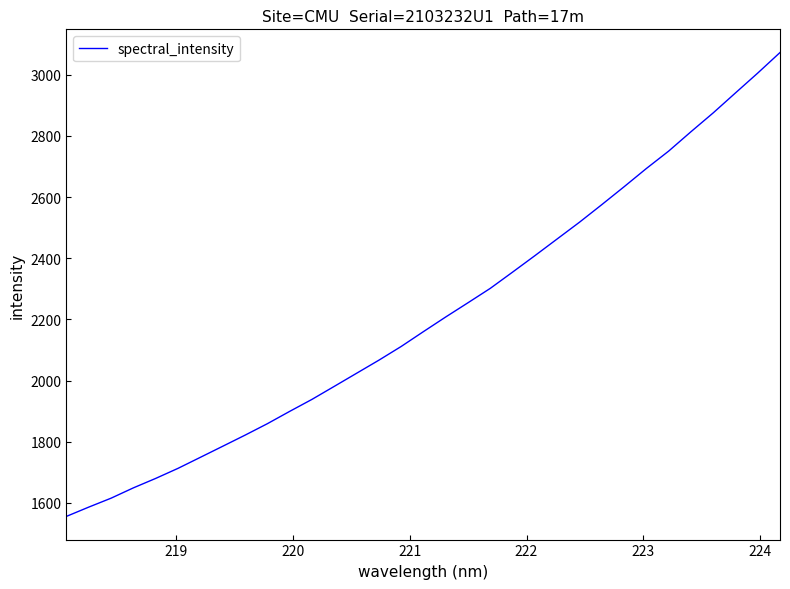

What is the difference between the maximum and minimum values?

1517.3